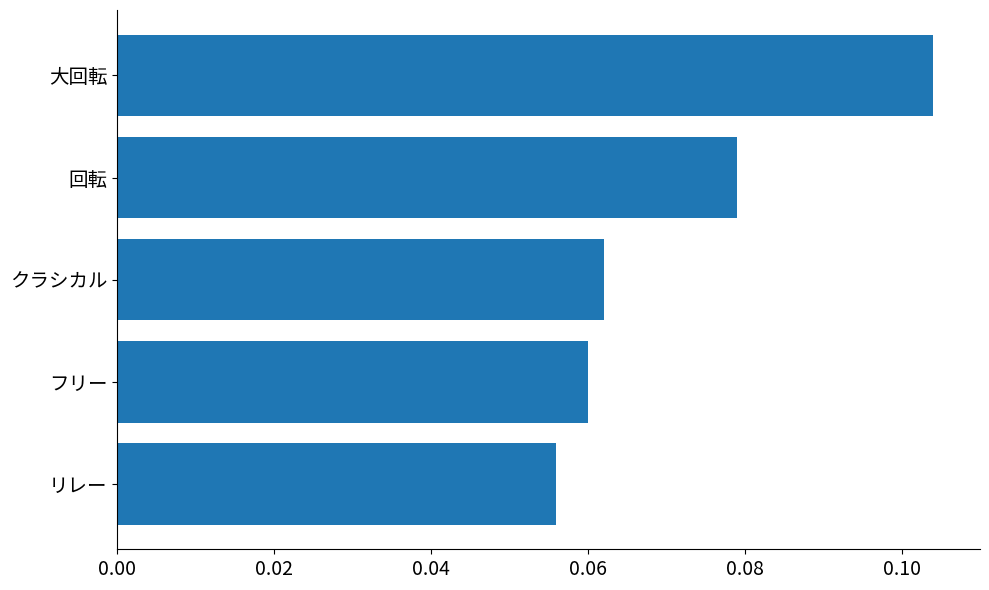

Which category has the lowest value across all series?

リレー